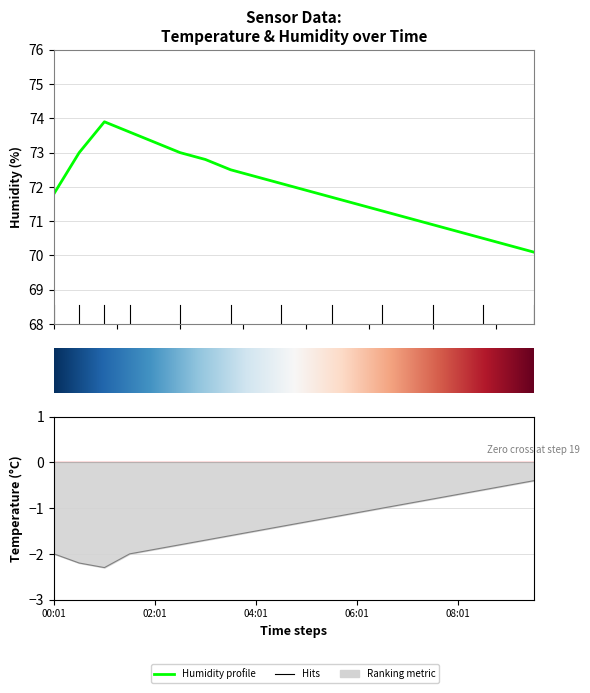

Is the value of humidity at 07:01 greater than the value of temperature at 08:01?

Yes